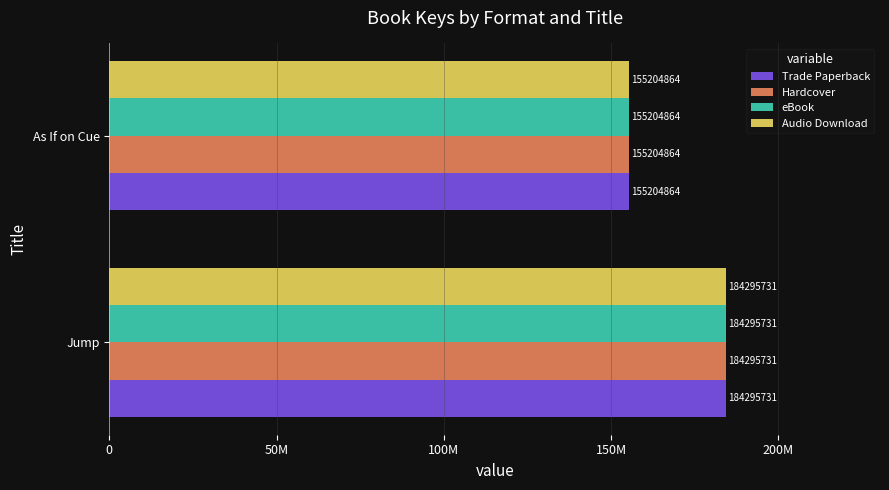

What are all the series names shown in the legend?

Trade Paperback, Hardcover, eBook, Audio Download